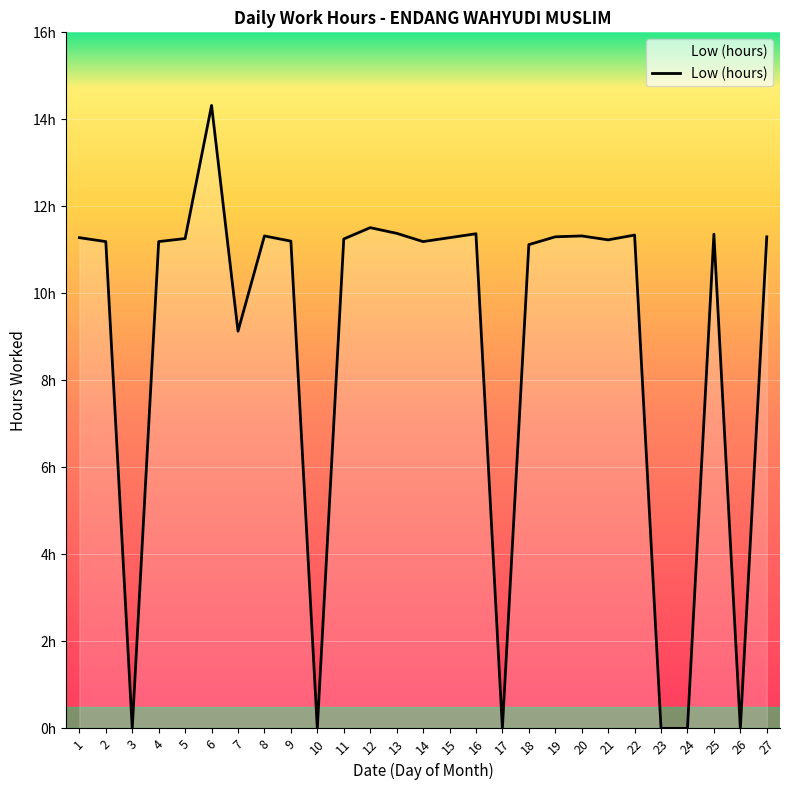

Does the chart have visible grid lines?

Yes